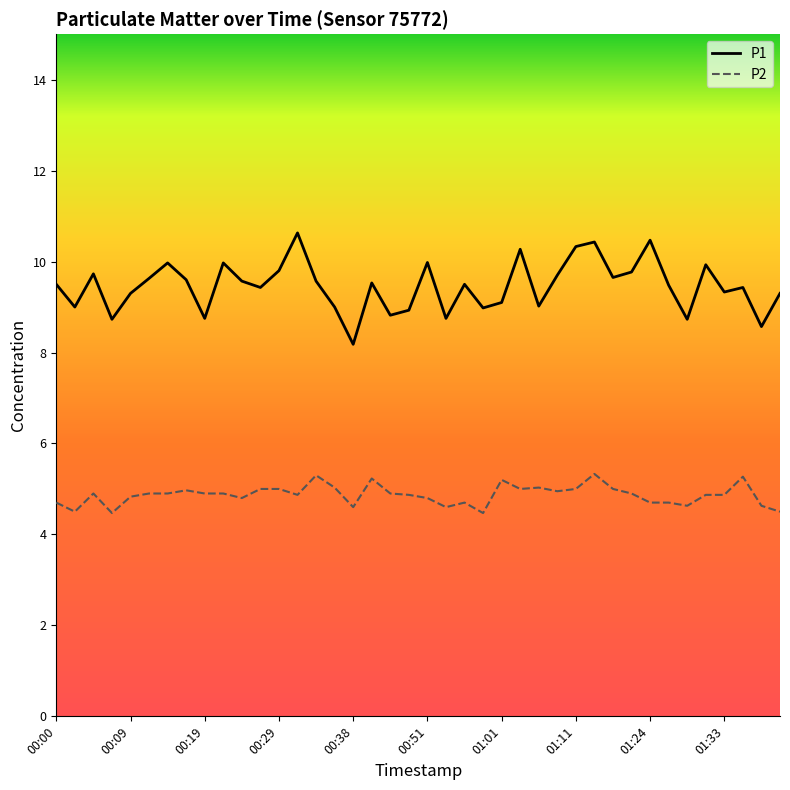

Rank the series by their average value, from lowest to highest.

P2, P1